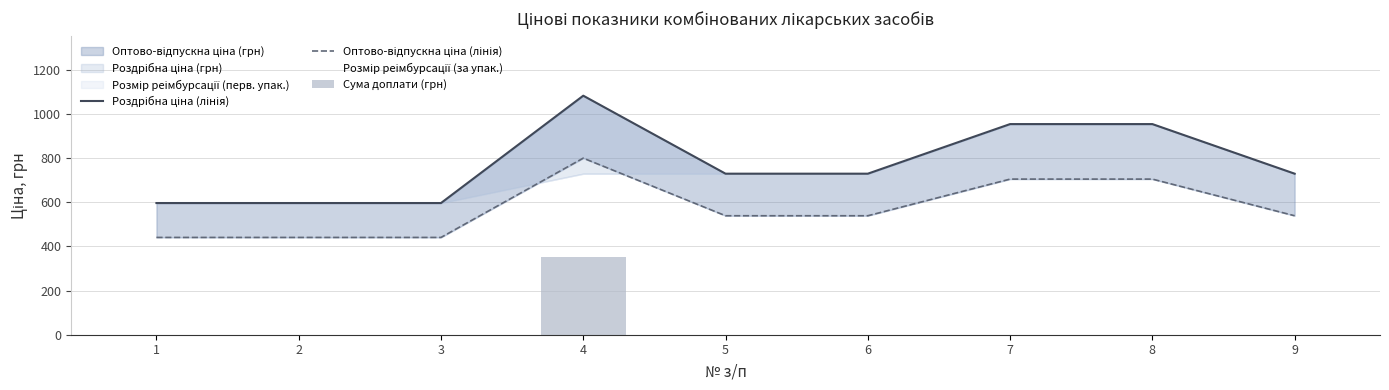

What is the value of the Оптово-відпускна ціна (лінія) bar at the 9th from the left?

539.0